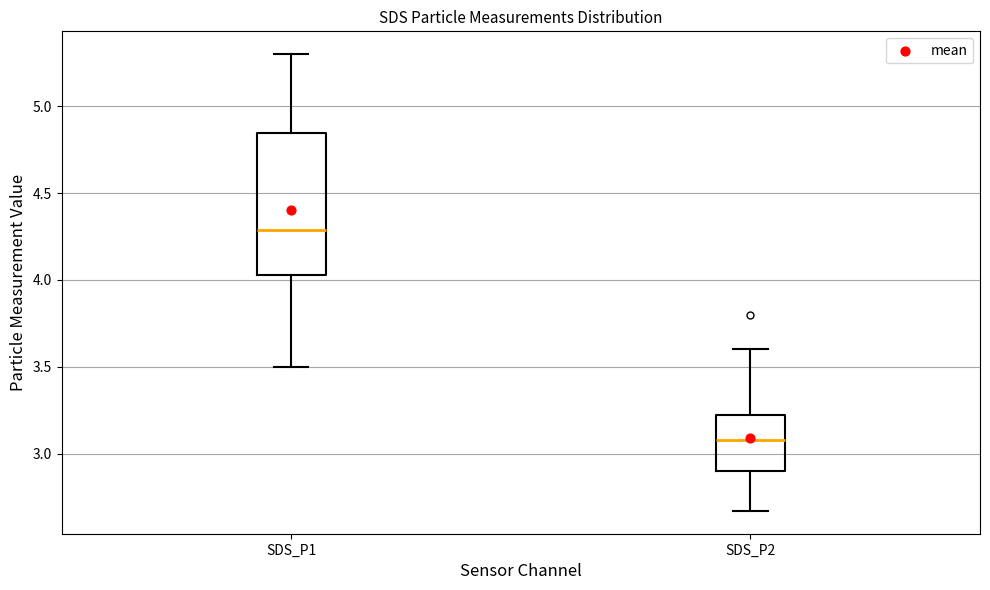

Which box's median line is the lowest?

SDS_P2